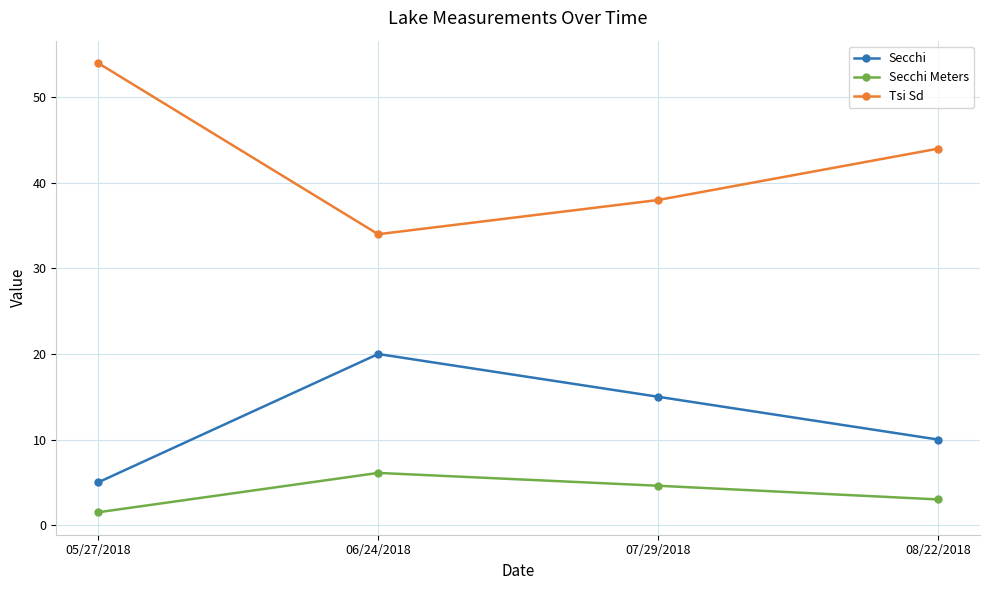

The Secchi series shows 24.0 at 07/29/2018. True or false?

False